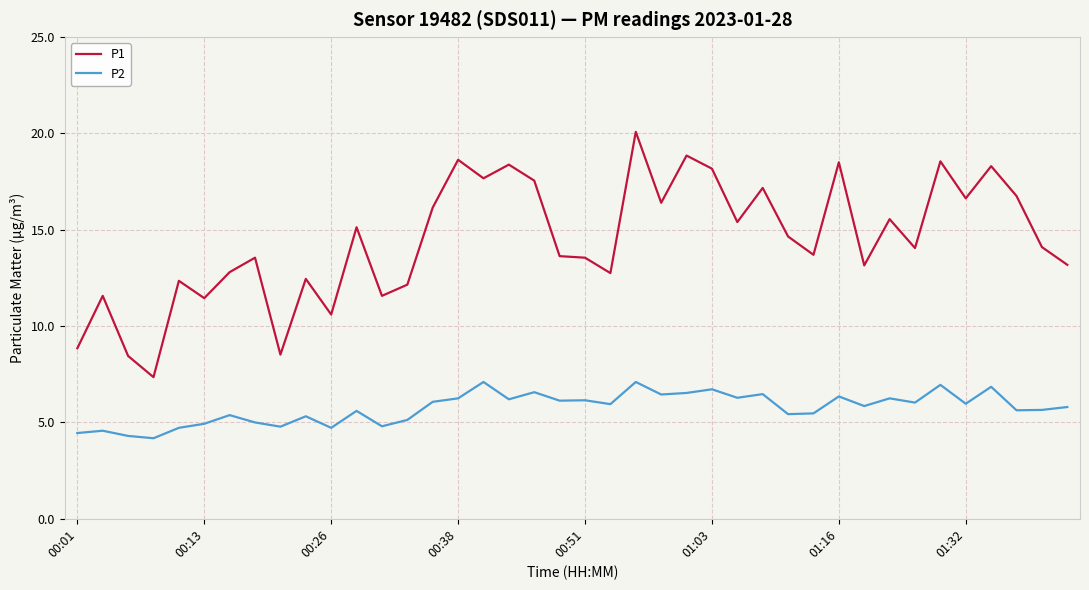

Rank the series by their average value, from lowest to highest.

P2, P1